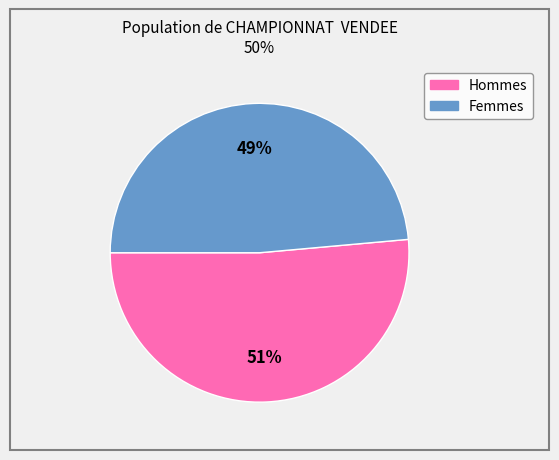

Is there a majority slice in this chart?

Yes